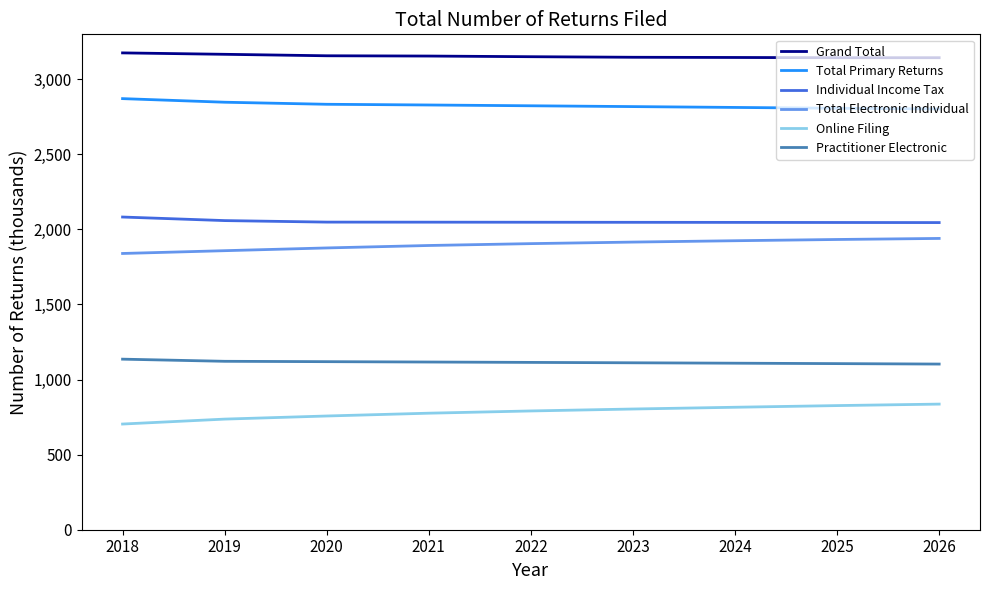

Is this an area chart (filled region under the line)?

No